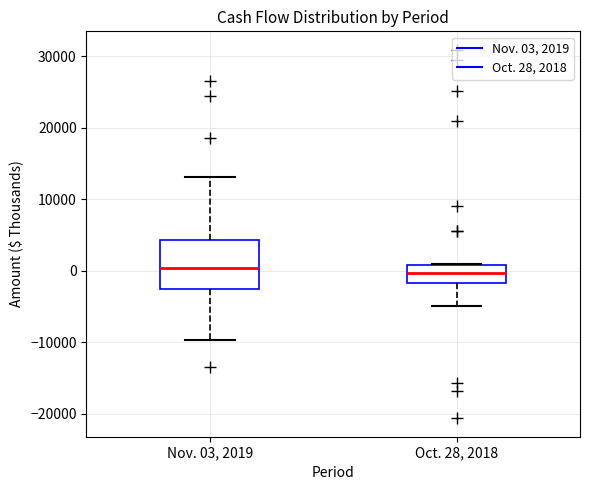

Reading left to right, read every box against the y-axis: the position of its median line, the range the box covers, and the ends of its whiskers. The values are not printed on the chart, so give them approximately, as read against the axis.

Nov. 03, 2019: median 0, box -3000 to 4000, whiskers -10000 to 13000
Oct. 28, 2018: median 0, box -2000 to 1000, whiskers -5000 to 1000